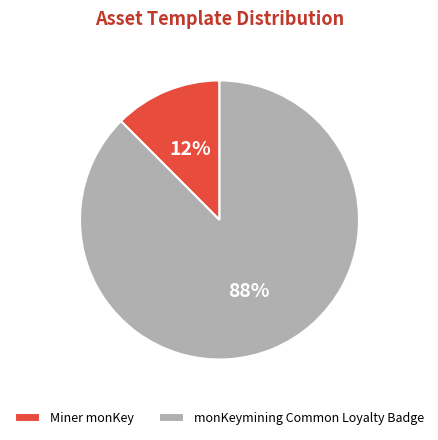

To the nearest percent, what percentage of the pie is monKeymining Common Loyalty Badge?

88%